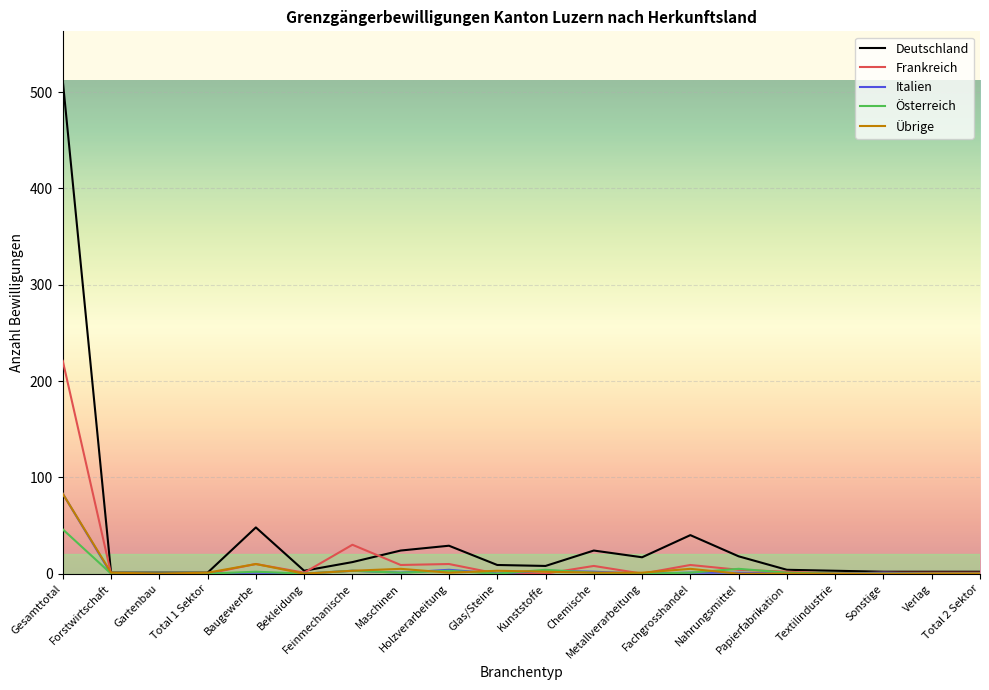

What is the maximum value for Frankreich?

221